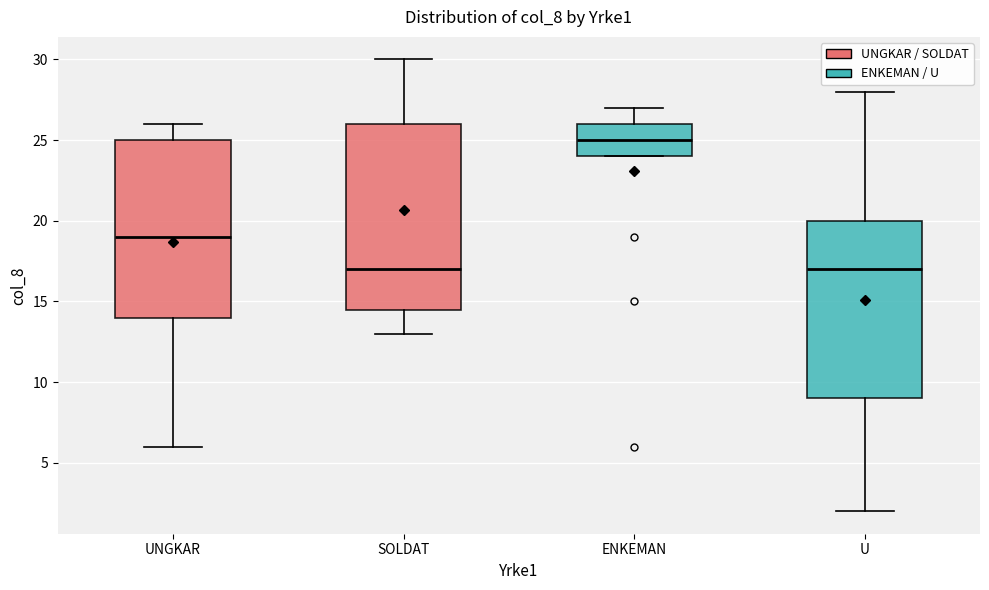

Reading left to right, read every box against the y-axis: the position of its median line, the range the box covers, and the ends of its whiskers. The values are not printed on the chart, so give them approximately, as read against the axis.

UNGKAR: median 19.0, box 14.0 to 25.0, whiskers 6.0 to 26.0
SOLDAT: median 17.0, box 14.5 to 26.0, whiskers 13.0 to 30.0
ENKEMAN: median 25.0, box 24.0 to 26.0, whiskers 24.0 to 27.0
U: median 17.0, box 9.0 to 20.0, whiskers 2.0 to 28.0